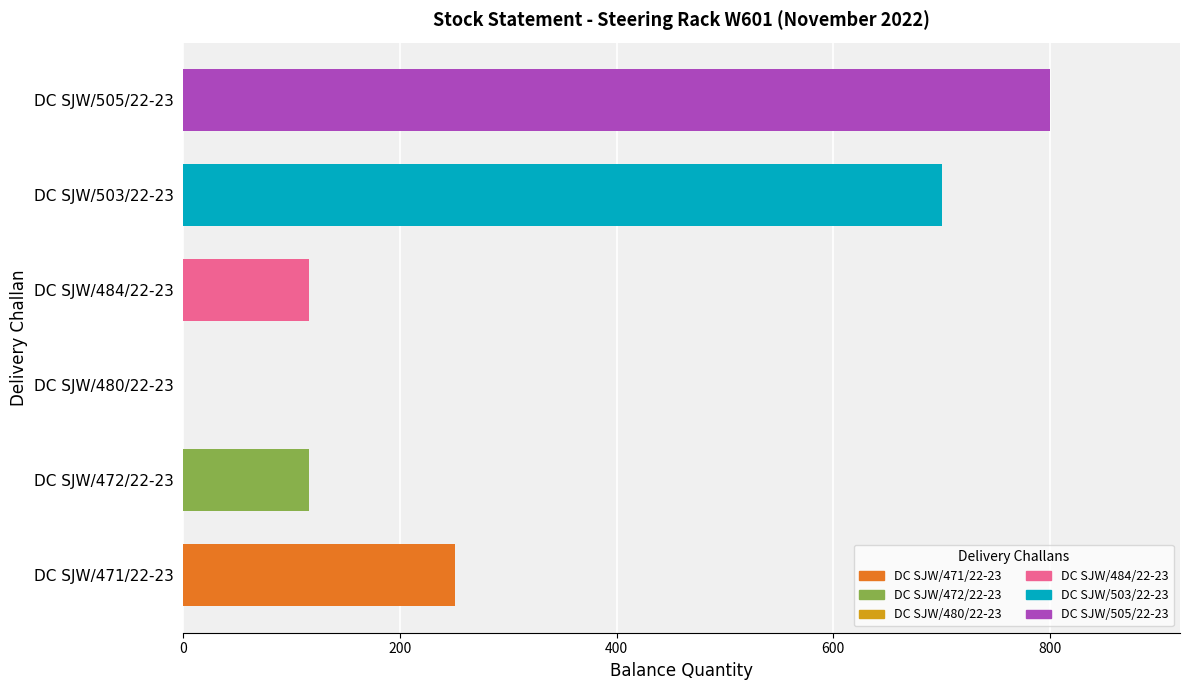

How many distinct data groups are displayed?

1